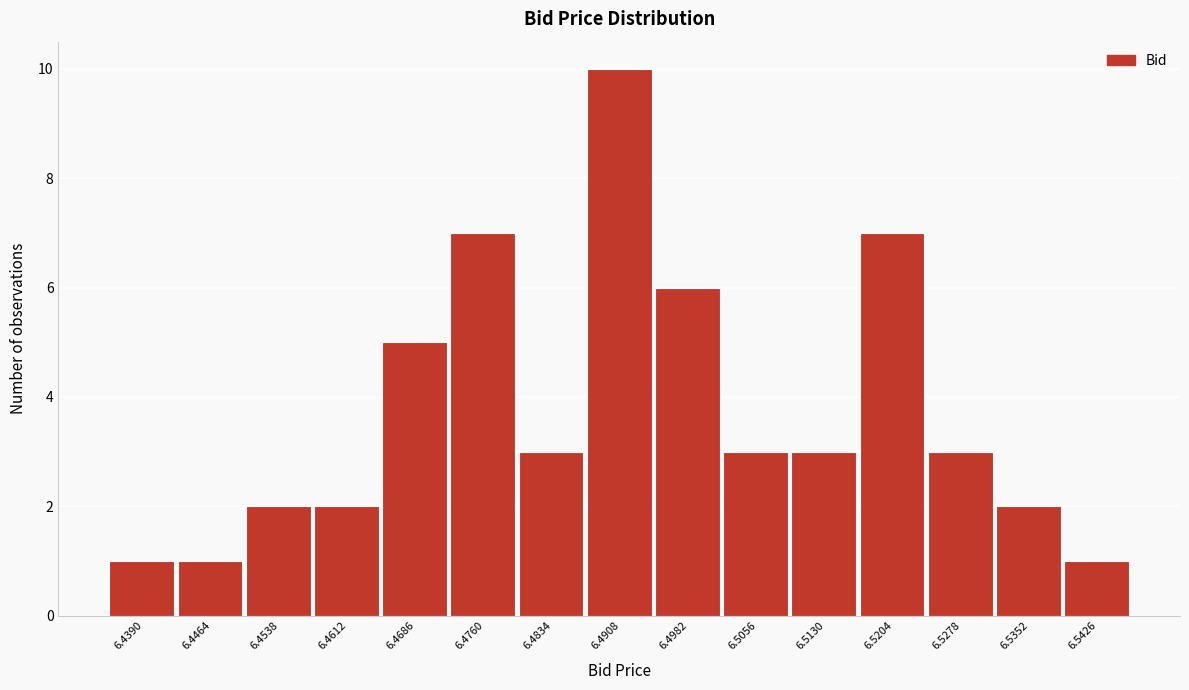

Reading right to left, what are all the values shown in this chart?

1	2	3	7	3	3	6	10	3	7	5	2	2	1	1